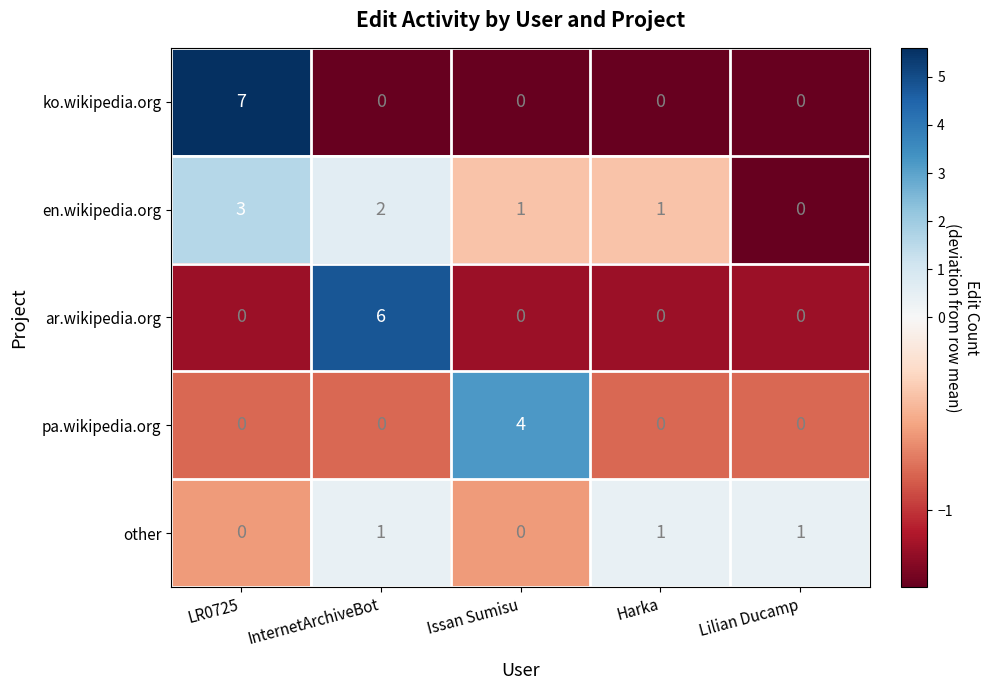

Which category has the highest value across all series?

LR0725